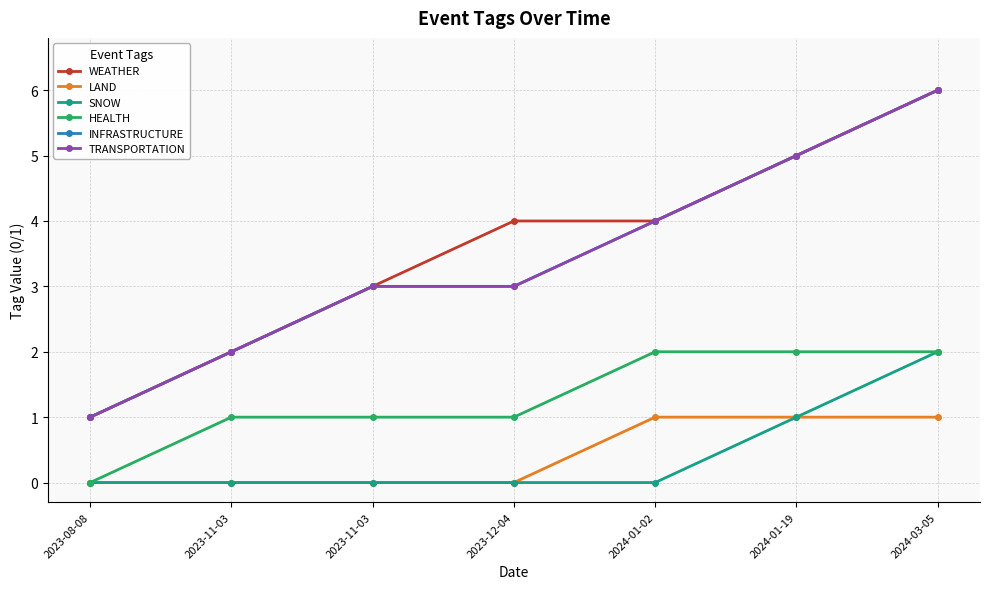

Is it true that LAND equals 0 at 2023-11-03?

True